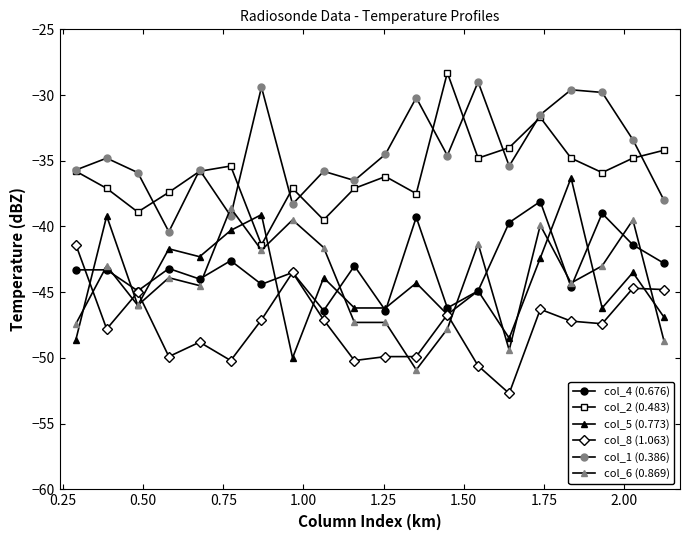

List the series in order of their peak value, lowest first.

col_8 (1.063), col_6 (0.869), col_4 (0.676), col_5 (0.773), col_1 (0.386), col_2 (0.483)